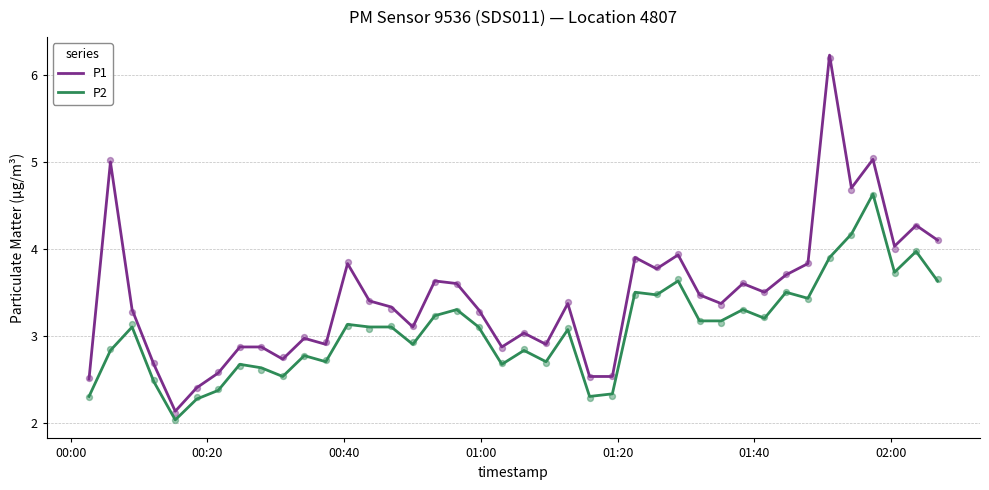

At how many categories does at least one series exceed 2?

40